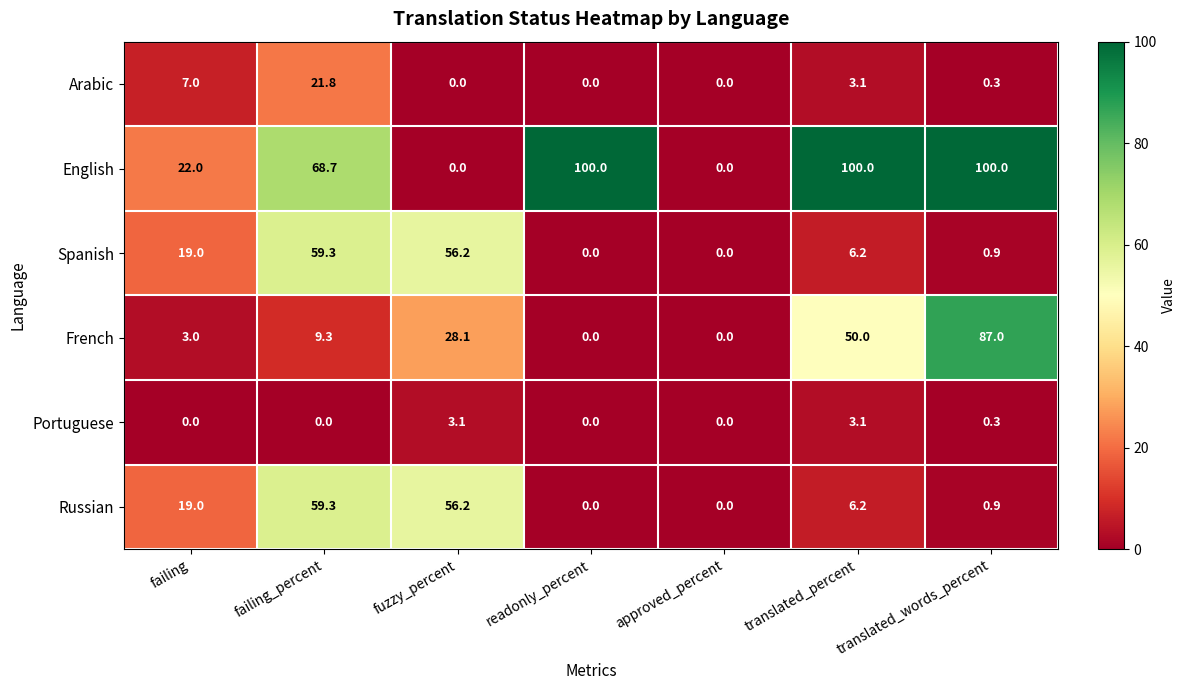

What is the sum of all Arabic values?

32.2